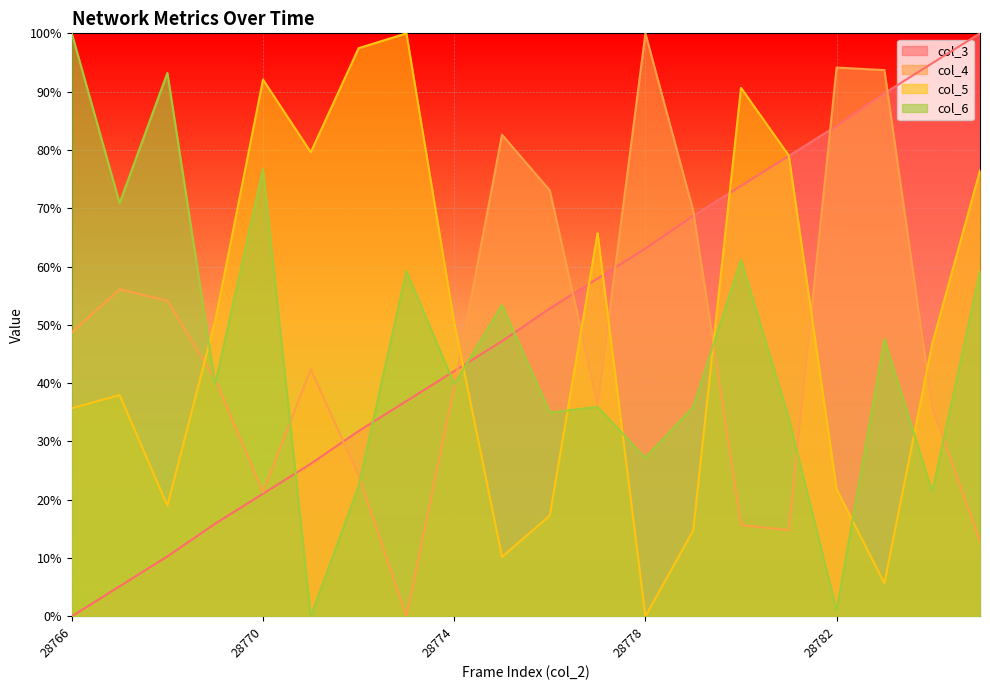

Where is col_3 nearest to the value 49?

28775